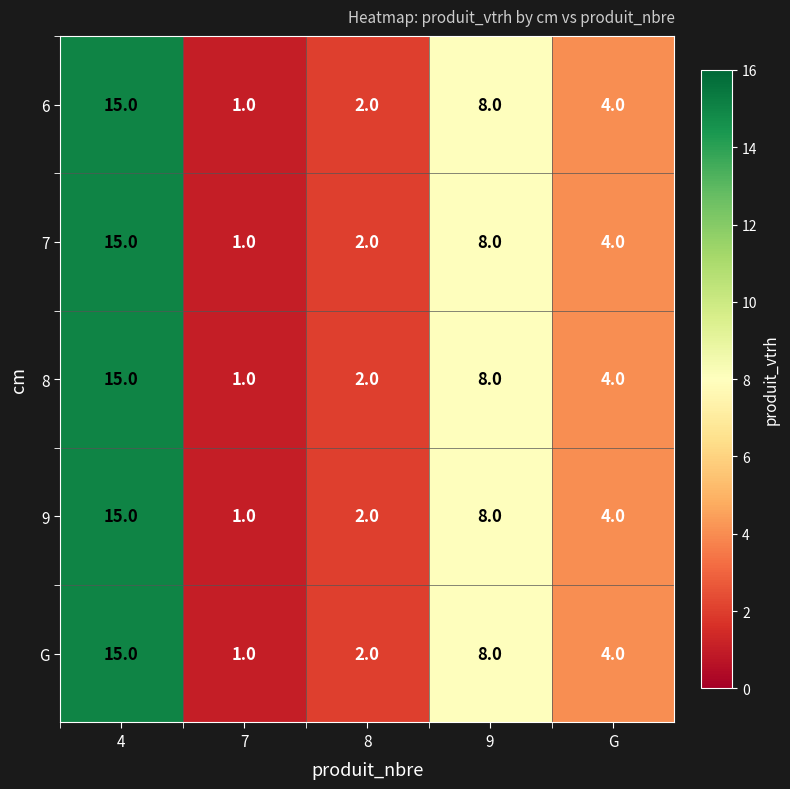

What is the total value across all series at 9?

40